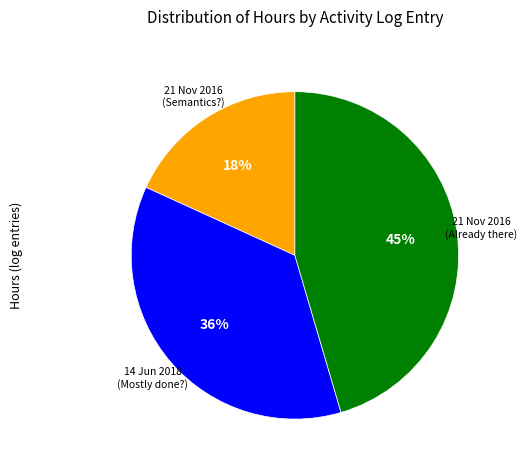

Combined, do 21 Nov 2016 (Semantics?) and 21 Nov 2016 (Already there) account for over 50%?

Yes